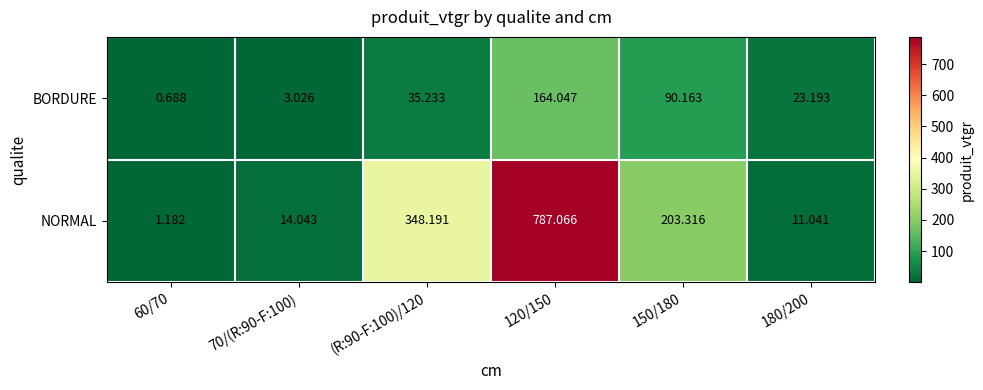

Is the value of NORMAL at 70/(R:90-F:100) greater than the value of BORDURE at 120/150?

No